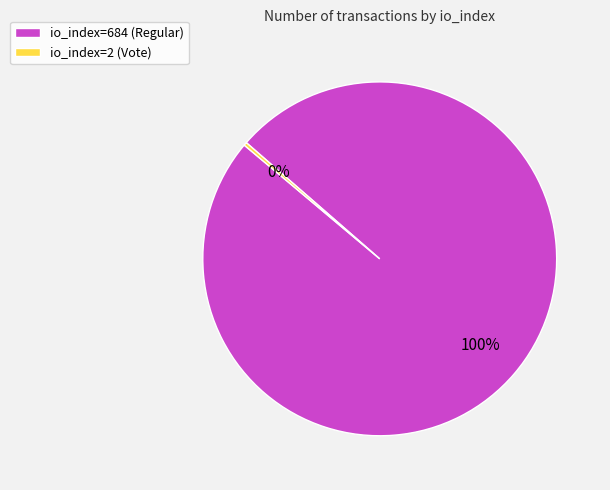

The io_index=2 (Vote) slice represents 9% of the pie. True or false?

False